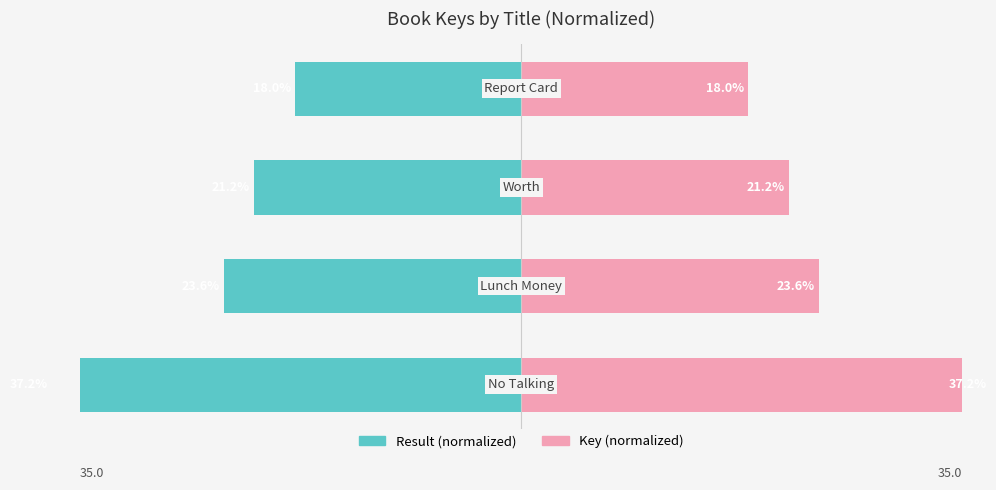

True or false: Result (normalized left) has a value of -21.2 at 2.

True